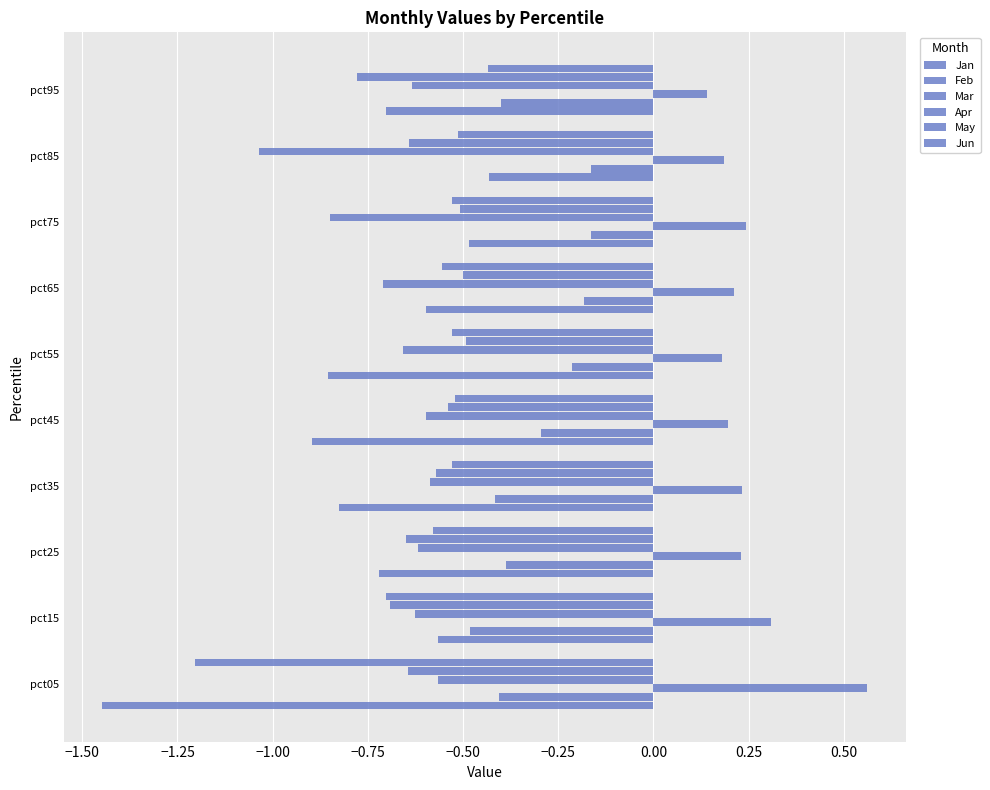

How many series are shown in this chart?

6